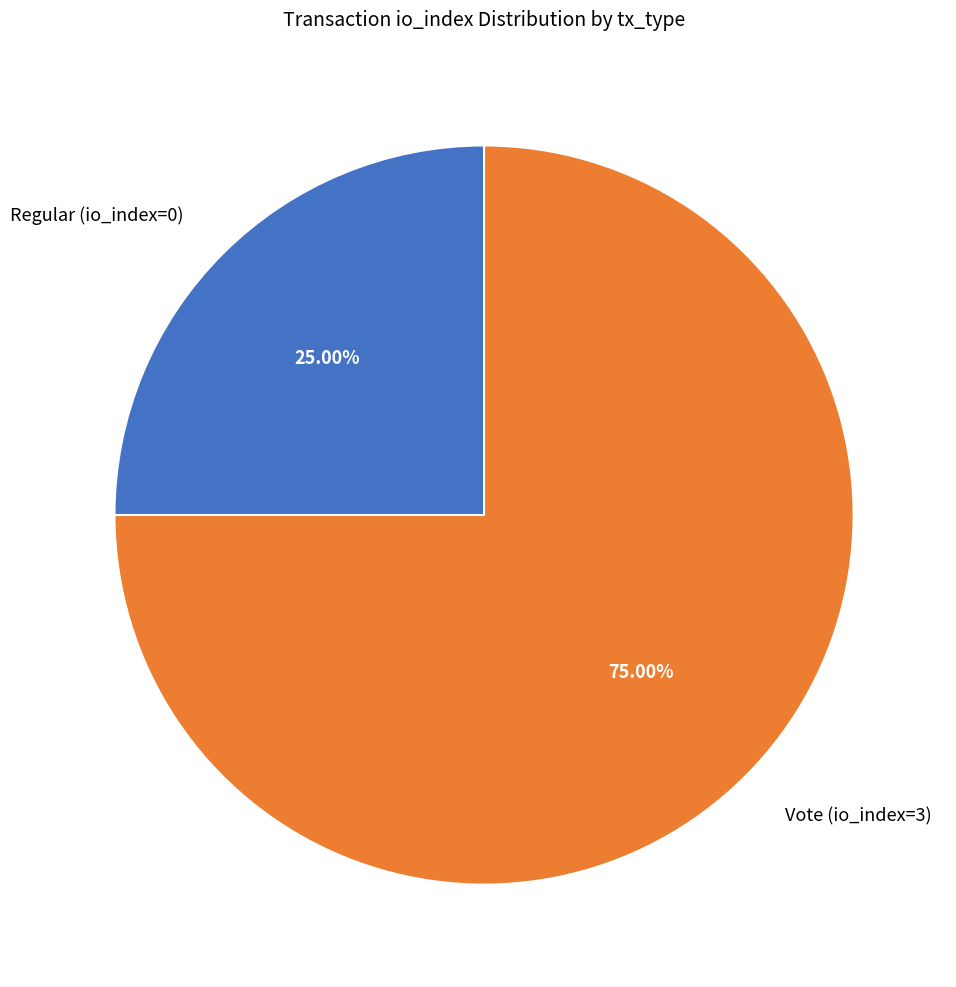

How many slices are in this pie chart?

2